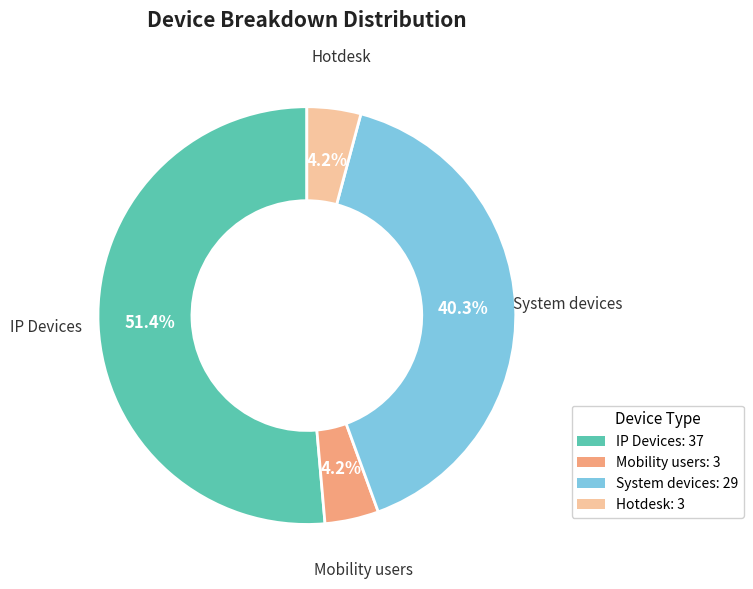

Which category has the biggest portion of the pie?

IP Devices: 37